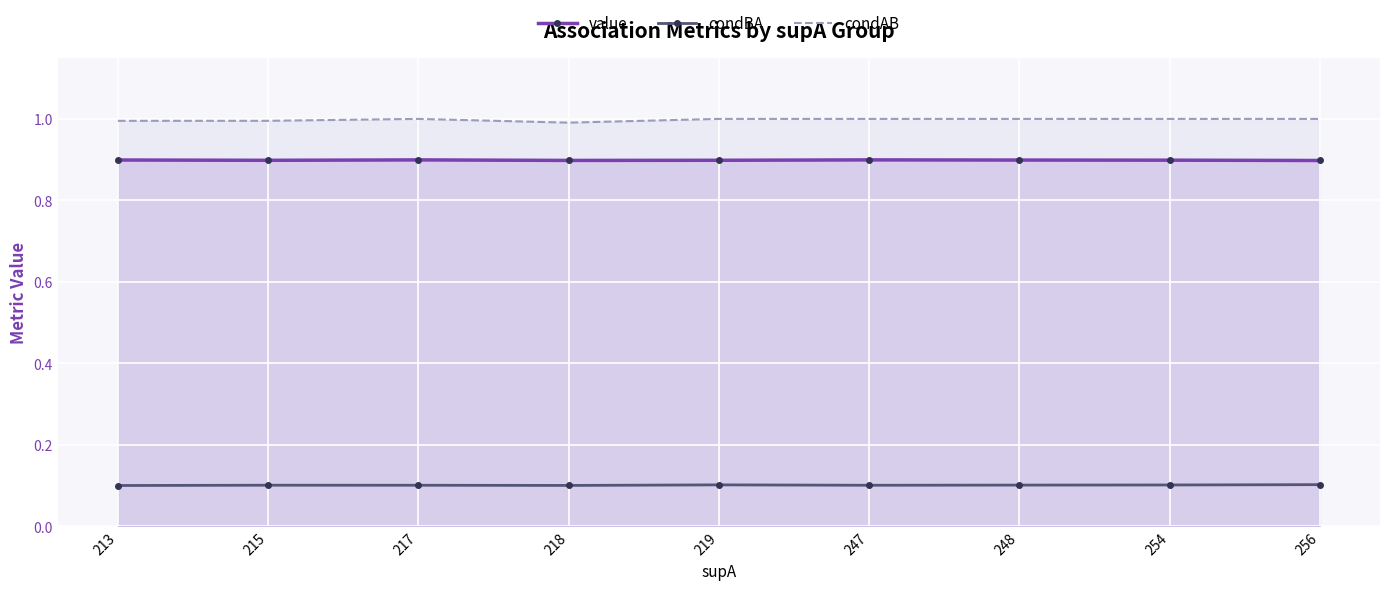

List the labels in order of condBA value, smallest first.

213, 218, 247, 217, 215, 248, 254, 219, 256